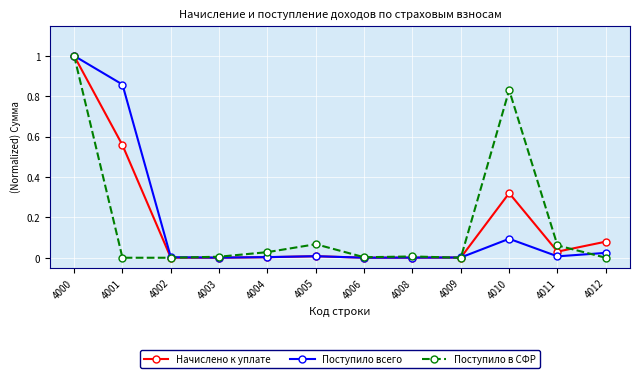

True or false: Поступило в СФР and Начислено к уплате cross at least once.

True